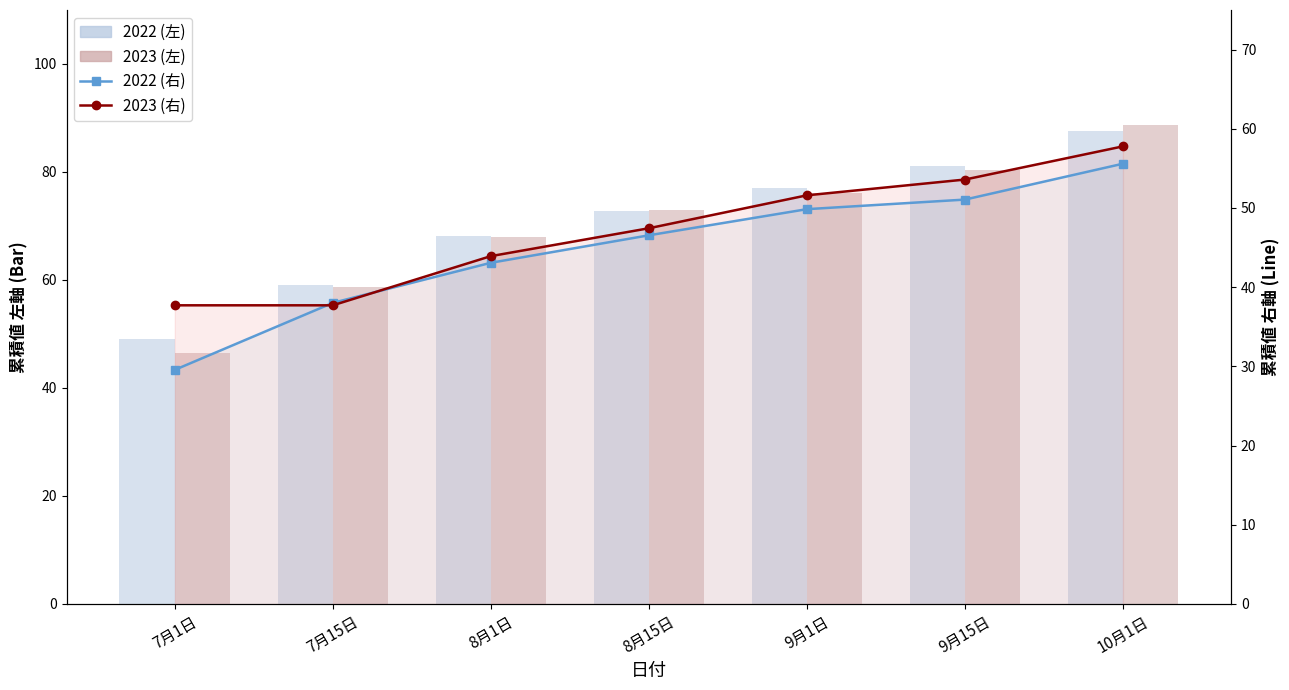

What is the spread (max minus min) of values at 10月1日?

33.2